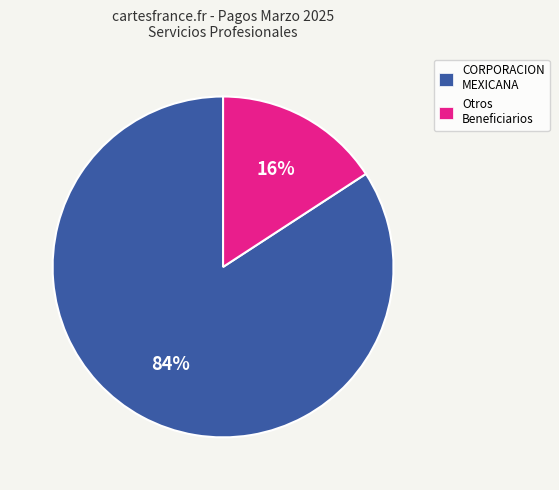

Which slice is the smallest?

Otros Beneficiarios